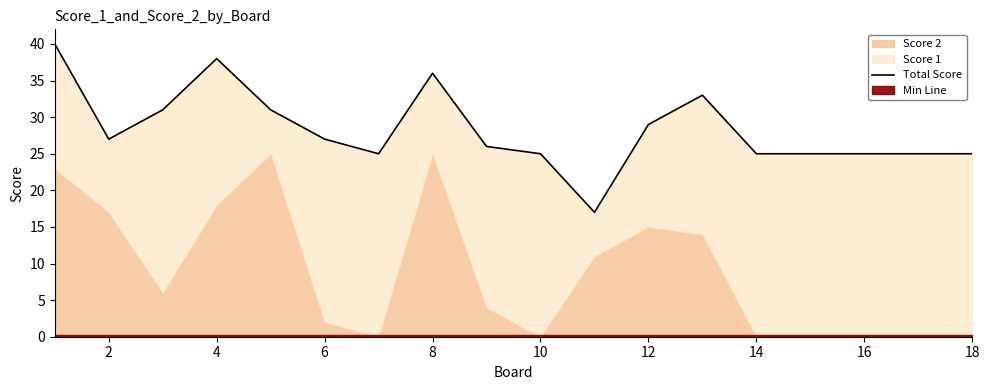

True or false: the data shows 40 at 12.

False